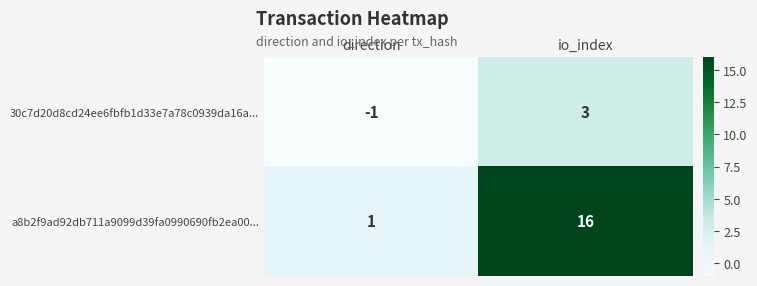

Reading left to right, list all the values displayed in this chart.

30c7d20d8cd24ee6fbfb1d33e7a78c0939da16a...: -1	3
a8b2f9ad92db711a9099d39fa0990690fb2ea00...: 1	16